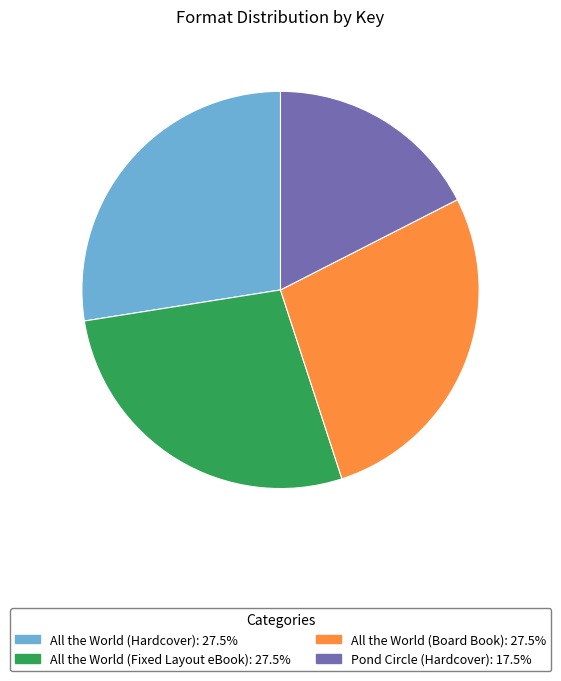

Is there any slice that represents more than half of the pie?

No